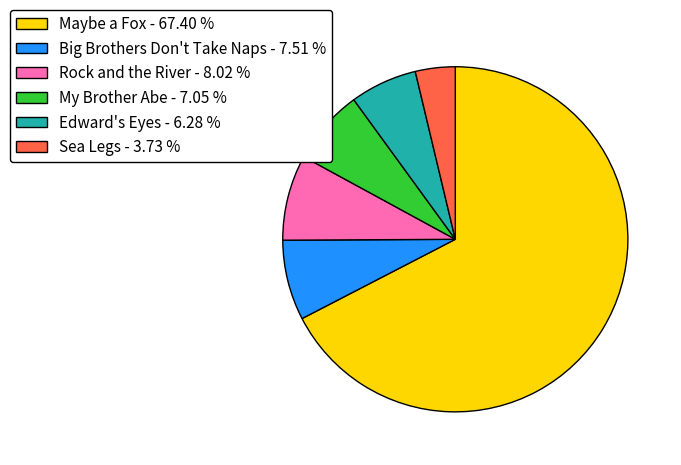

Count the number of slices in the pie.

6